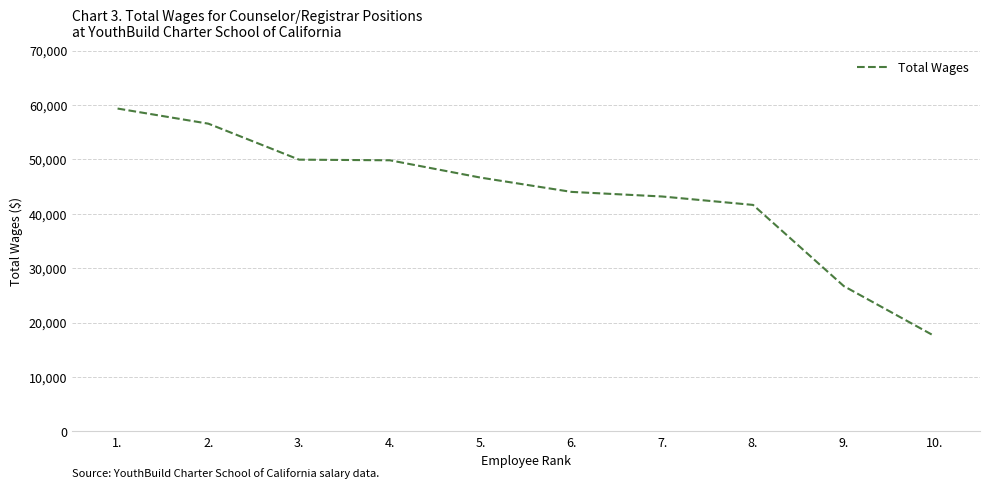

The chart shows a value of 30535 at 1.. True or false?

False